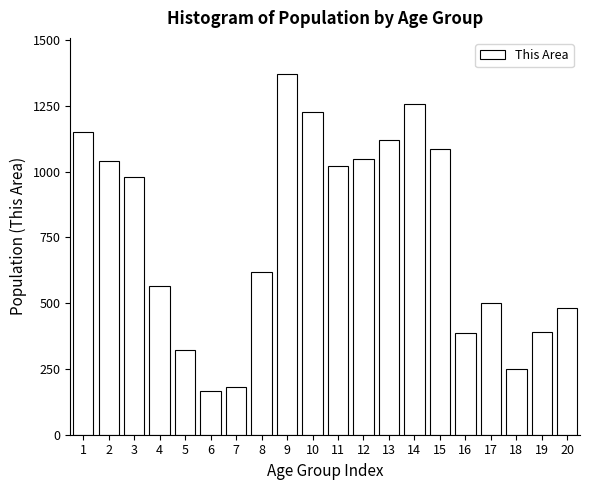

Is it true that the value at 6 is 87?

False